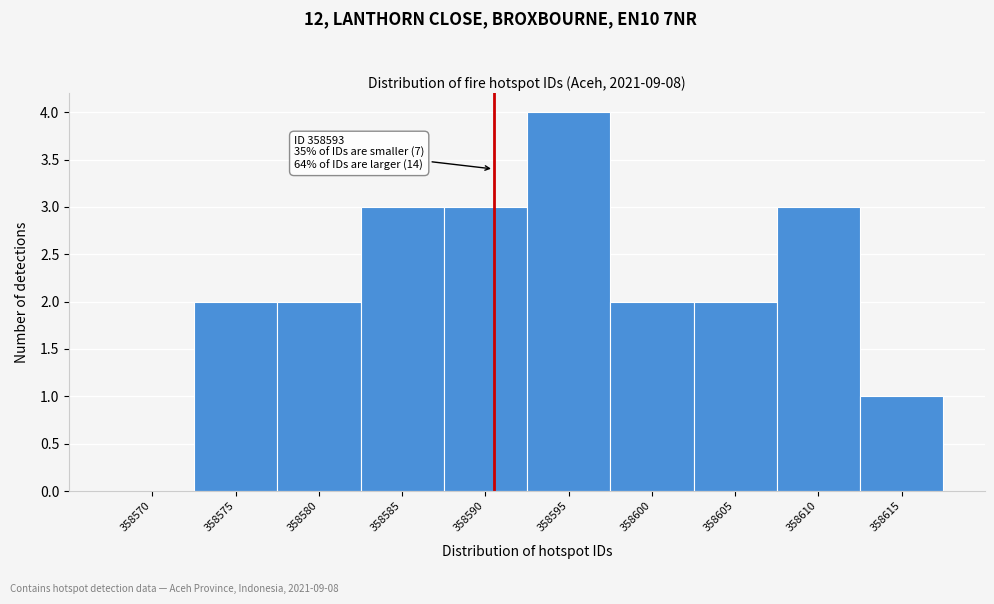

Reading left to right, transcribe all the data shown in this chart.

358570=0	358575=2	358580=2	358585=3	358590=3	358595=4	358600=2	358605=2	358610=3	358615=1